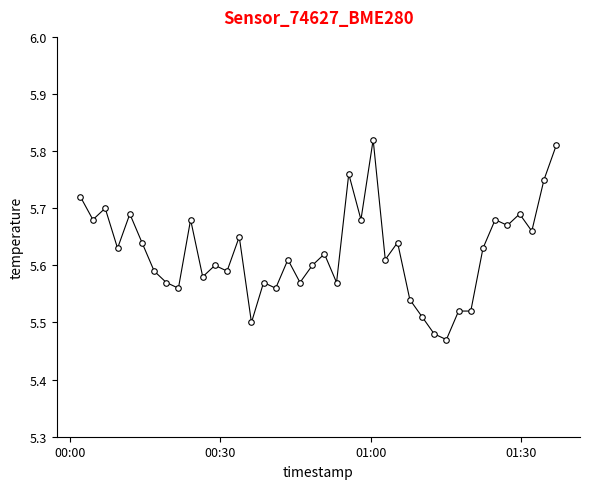

Count the values in the range 5 to 6.

40